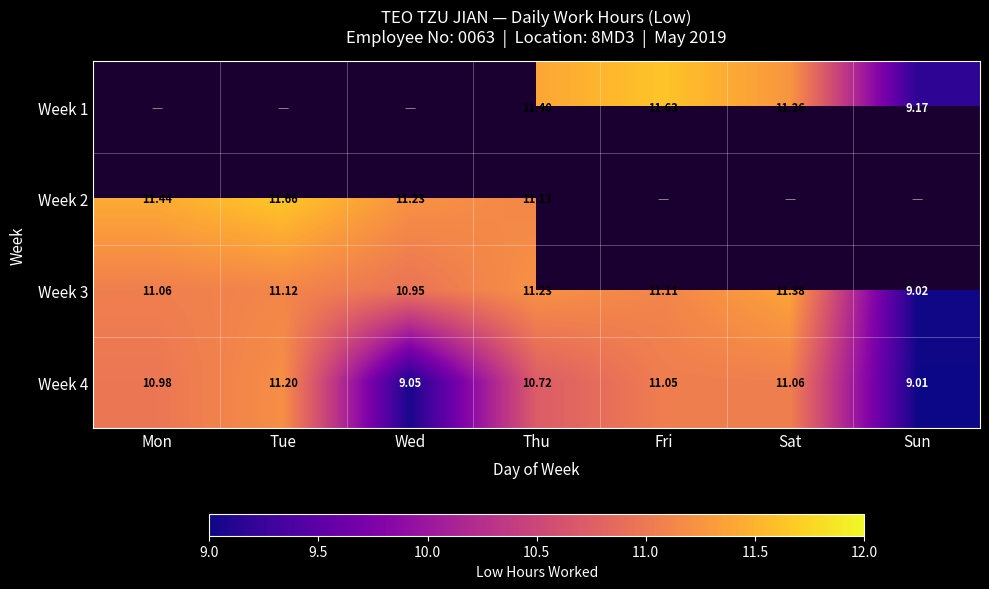

List the labels in order of Week 3 value, smallest first.

Sun, Wed, Mon, Fri, Tue, Thu, Sat